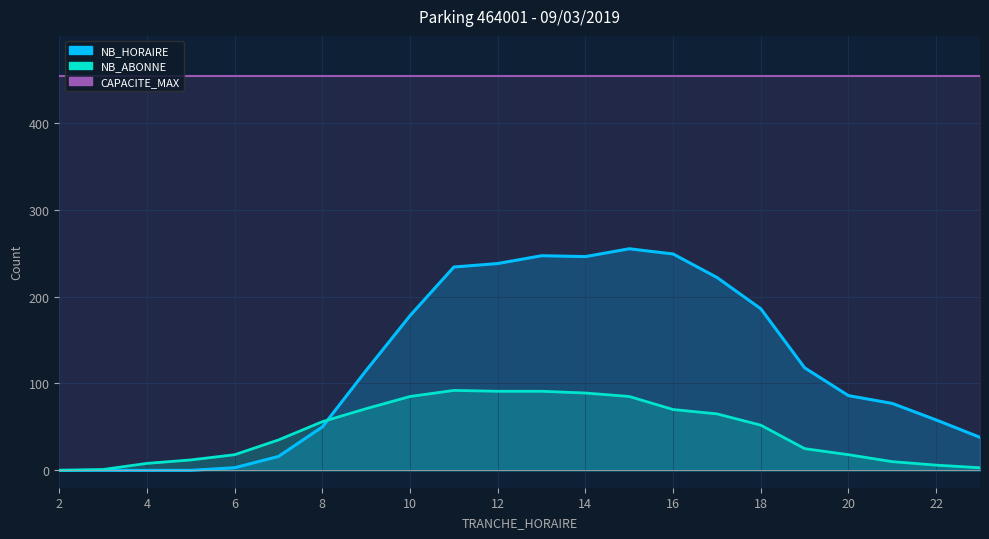

Which series has the largest range (max minus min)?

NB_HORAIRE